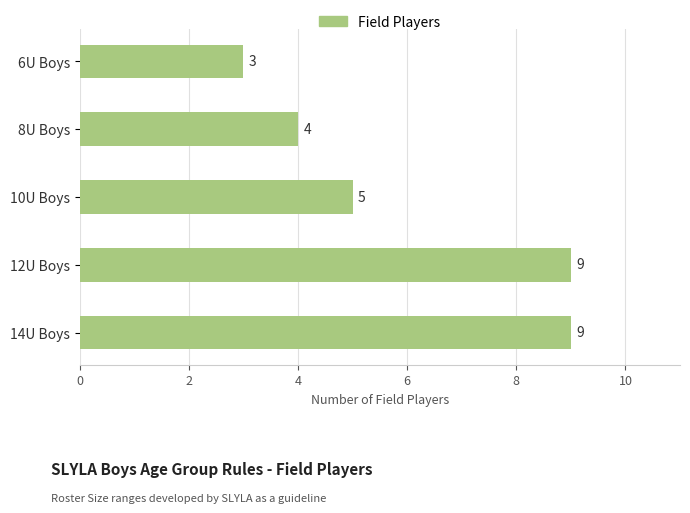

What is the value of the 1st bar from the top?

3